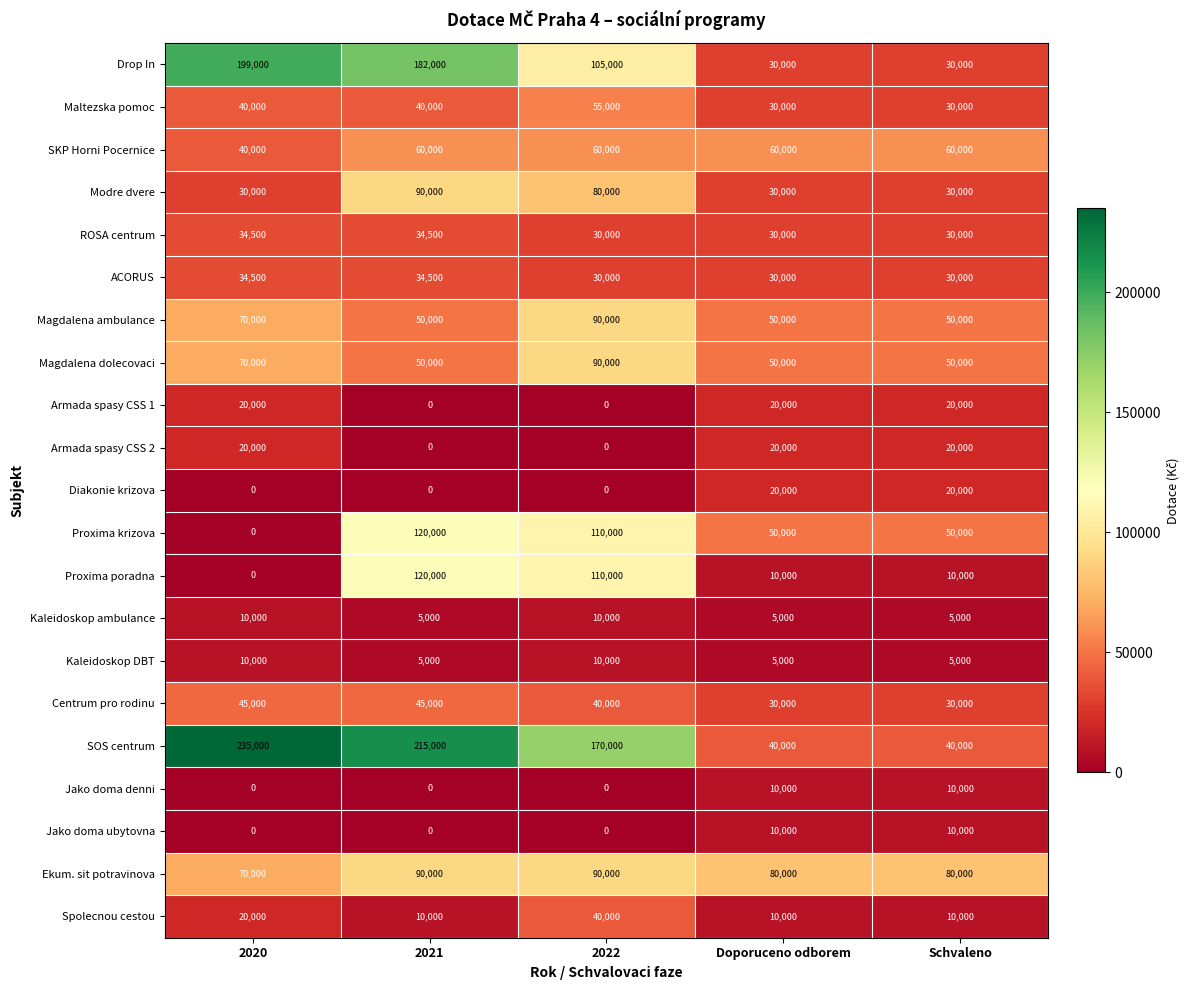

What is the total value across all series at 2020?

948000